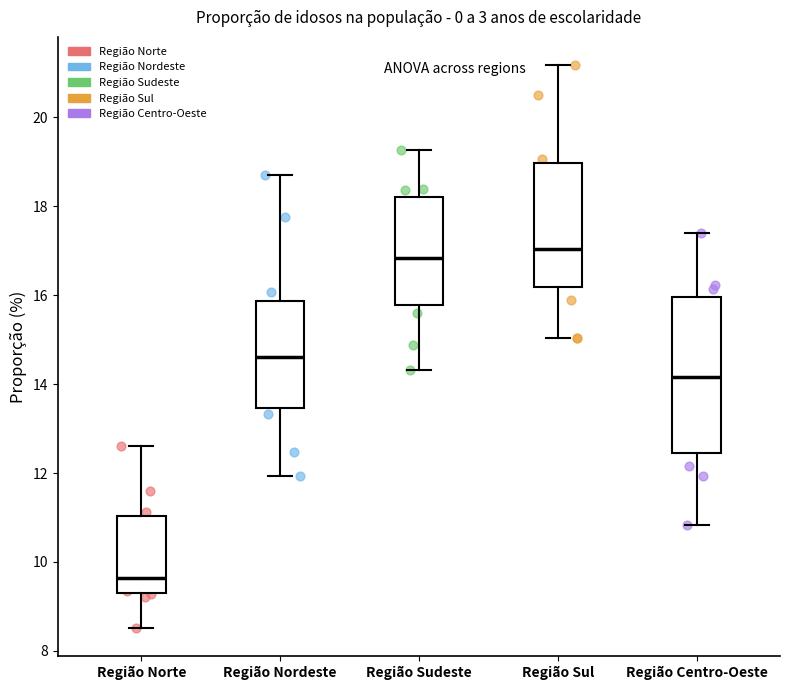

Reading left to right, transcribe this box plot: for each box, give where its median line is, the range the box spans, and where its two whiskers end, as read against the y-axis. The values are not printed on the chart, so give them approximately, as read against the axis.

Região Norte: median 9.6, box 9.4 to 11.0, whiskers 8.6 to 12.6
Região Nordeste: median 14.6, box 13.4 to 15.8, whiskers 12.0 to 18.8
Região Sudeste: median 16.8, box 15.8 to 18.2, whiskers 14.4 to 19.2
Região Sul: median 17.0, box 16.2 to 19.0, whiskers 15.0 to 21.2
Região Centro-Oeste: median 14.2, box 12.4 to 16.0, whiskers 10.8 to 17.4